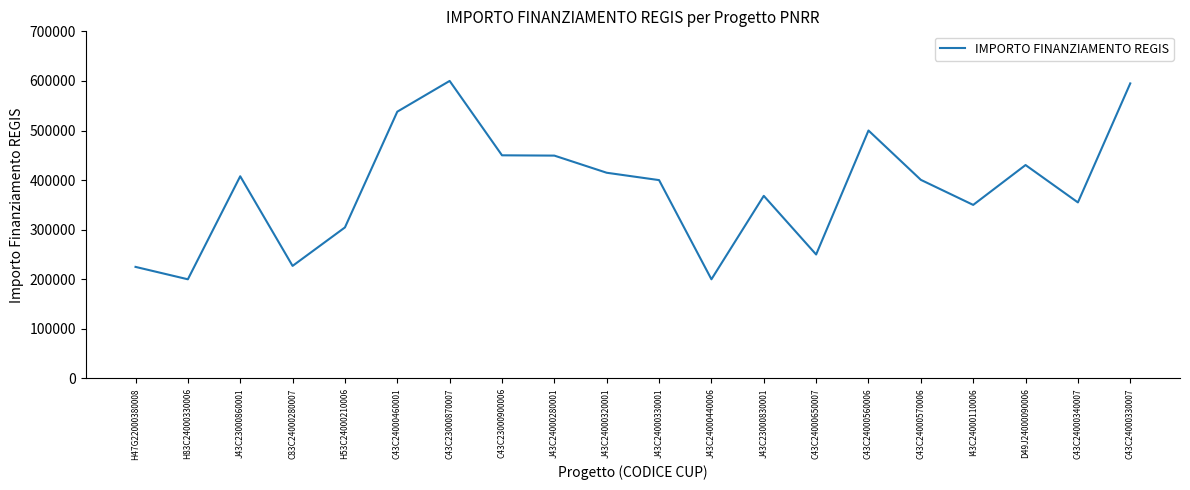

What is the greatest value displayed?

600000.0